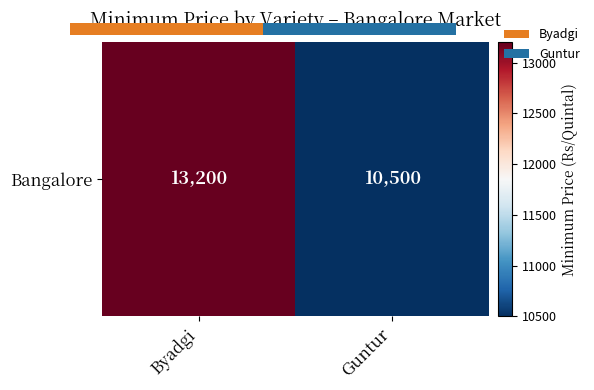

What is the difference between the maximum and minimum values?

2700